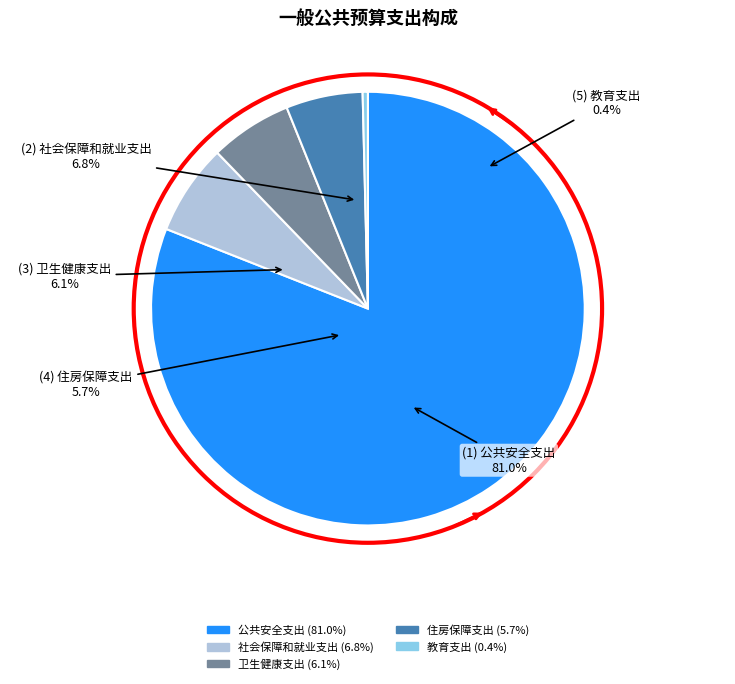

To the nearest percent, what is the average slice percentage?

20%